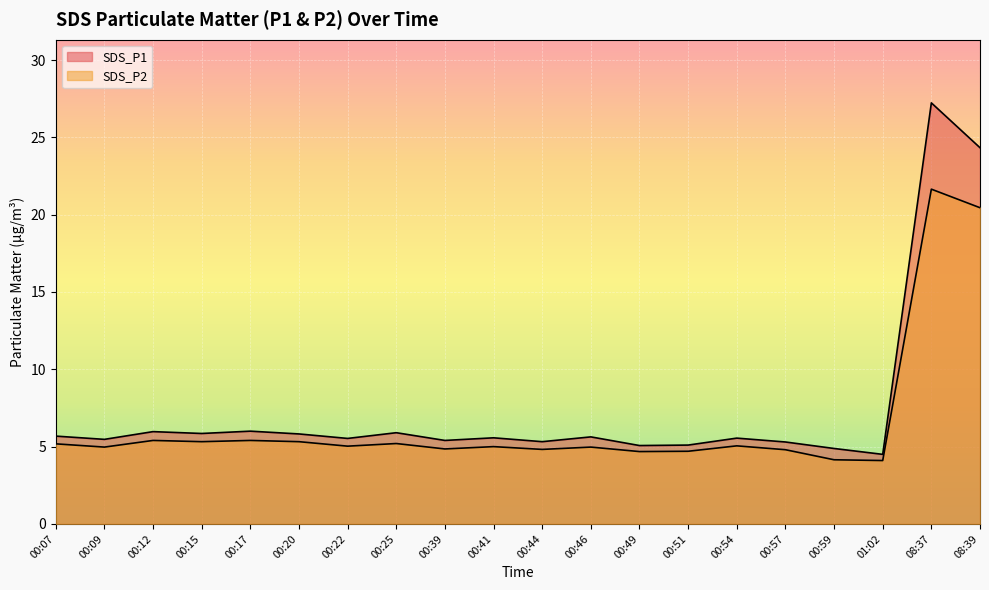

In SDS_P1, how many points are higher than both neighbors (excluding endpoints)?

7